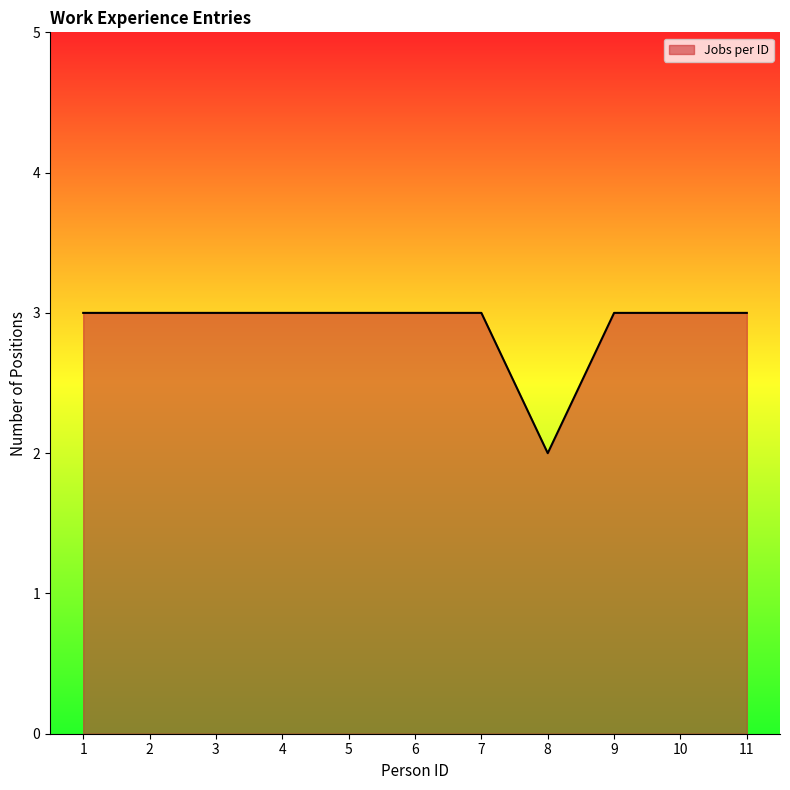

What is the sum of the values at 1 and 3?

6